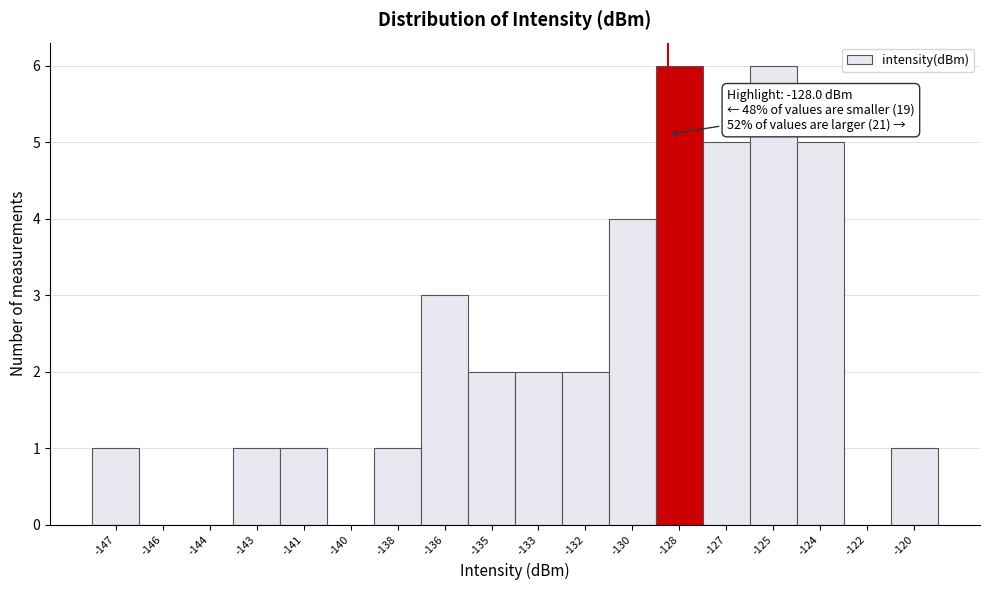

Reading left to right, transcribe all the data shown in this chart.

-147=1	-146=0	-144=0	-143=1	-141=1	-140=0	-138=1	-136=3	-135=2	-133=2	-132=2	-130=4	-128=6	-127=5	-125=6	-124=5	-122=0	-120=1